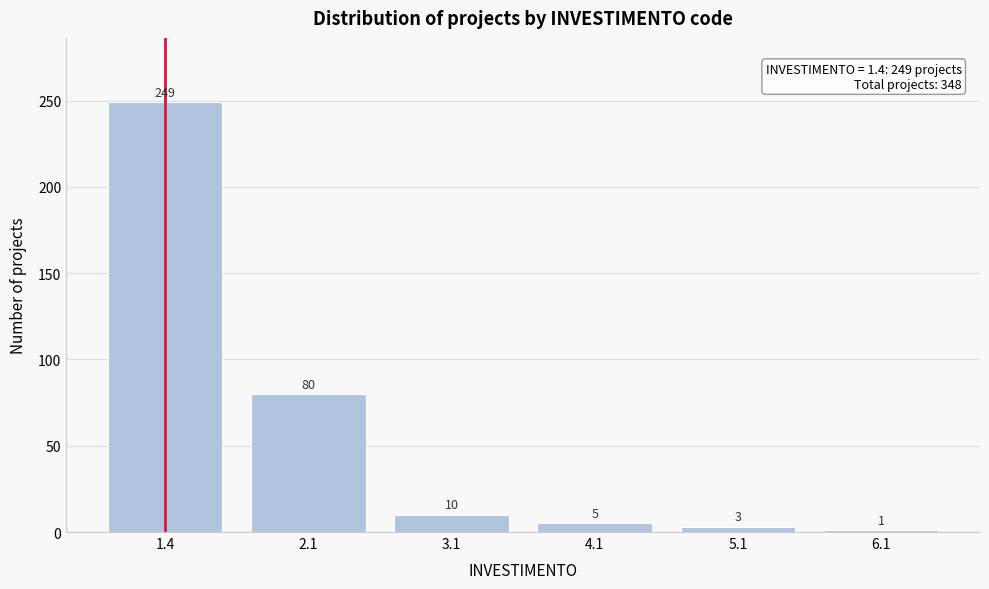

Reading left to right, extract all data points from this chart.

249	80	10	5	3	1